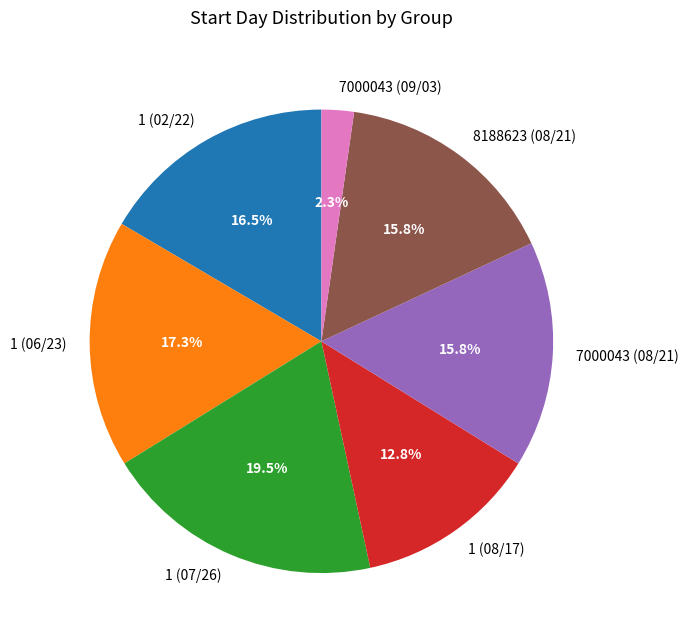

Is there a majority slice in this chart?

No